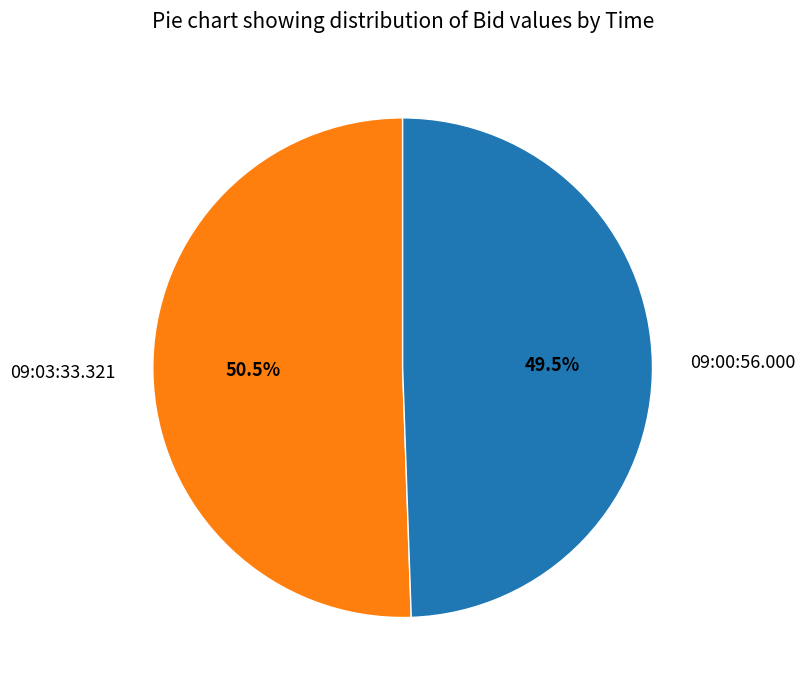

Which has a higher value, 09:03:33.321 or 09:00:56.000?

09:03:33.321